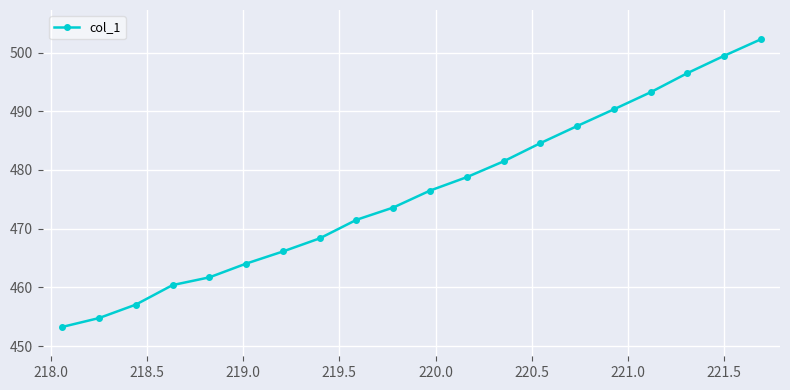

What is the average value?

476.1